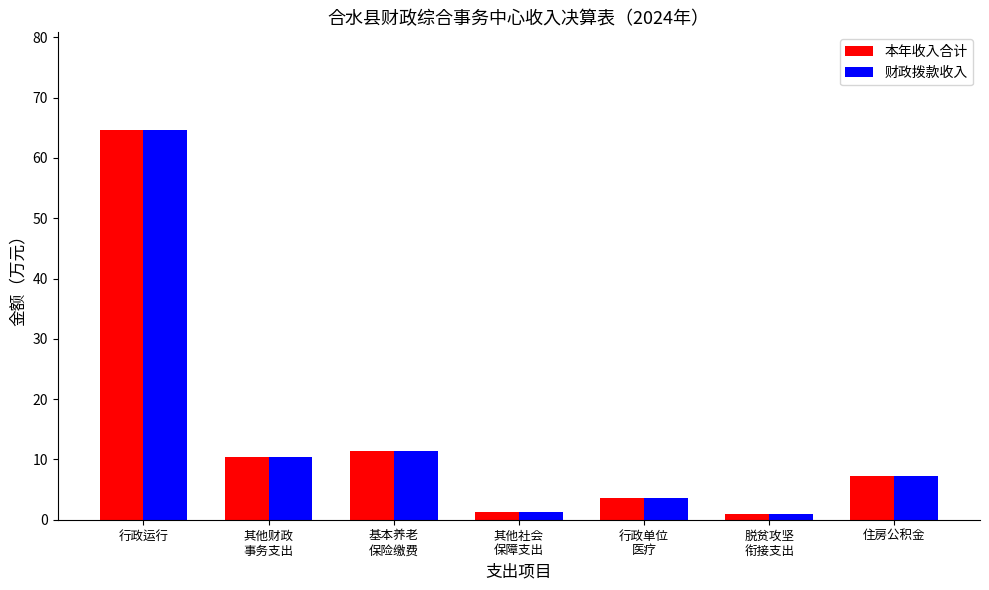

Which category has the highest value in the 本年收入合计 series?

行政运行